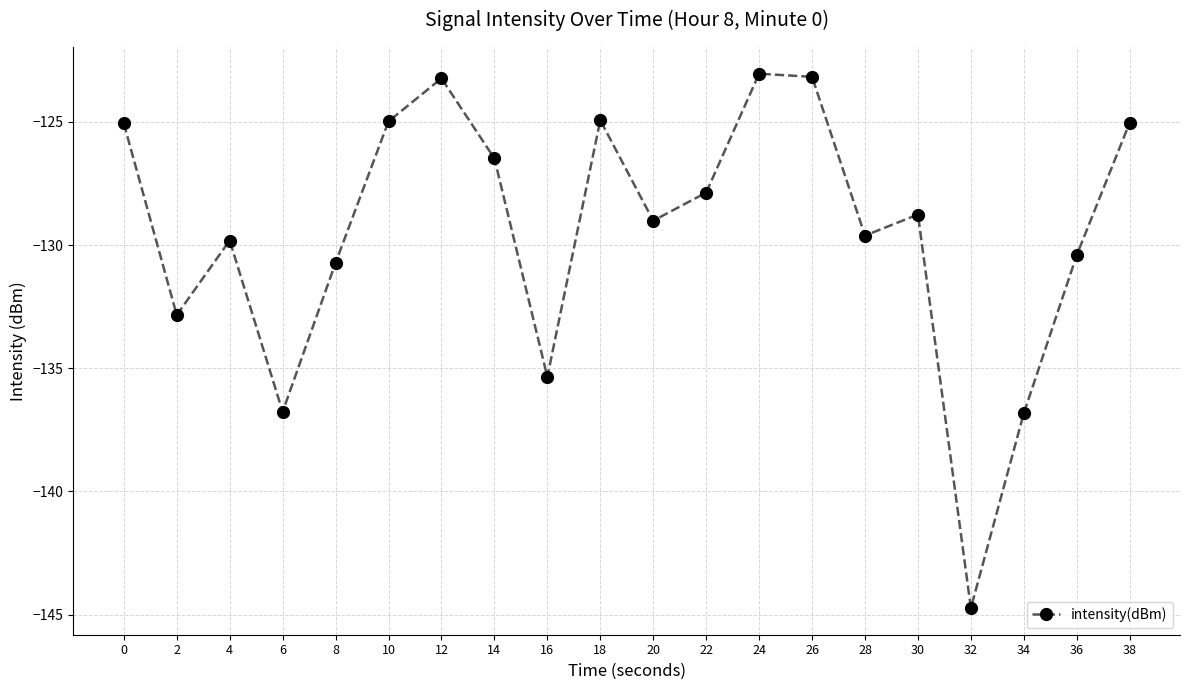

At which category does the chart reach its minimum across all series?

32